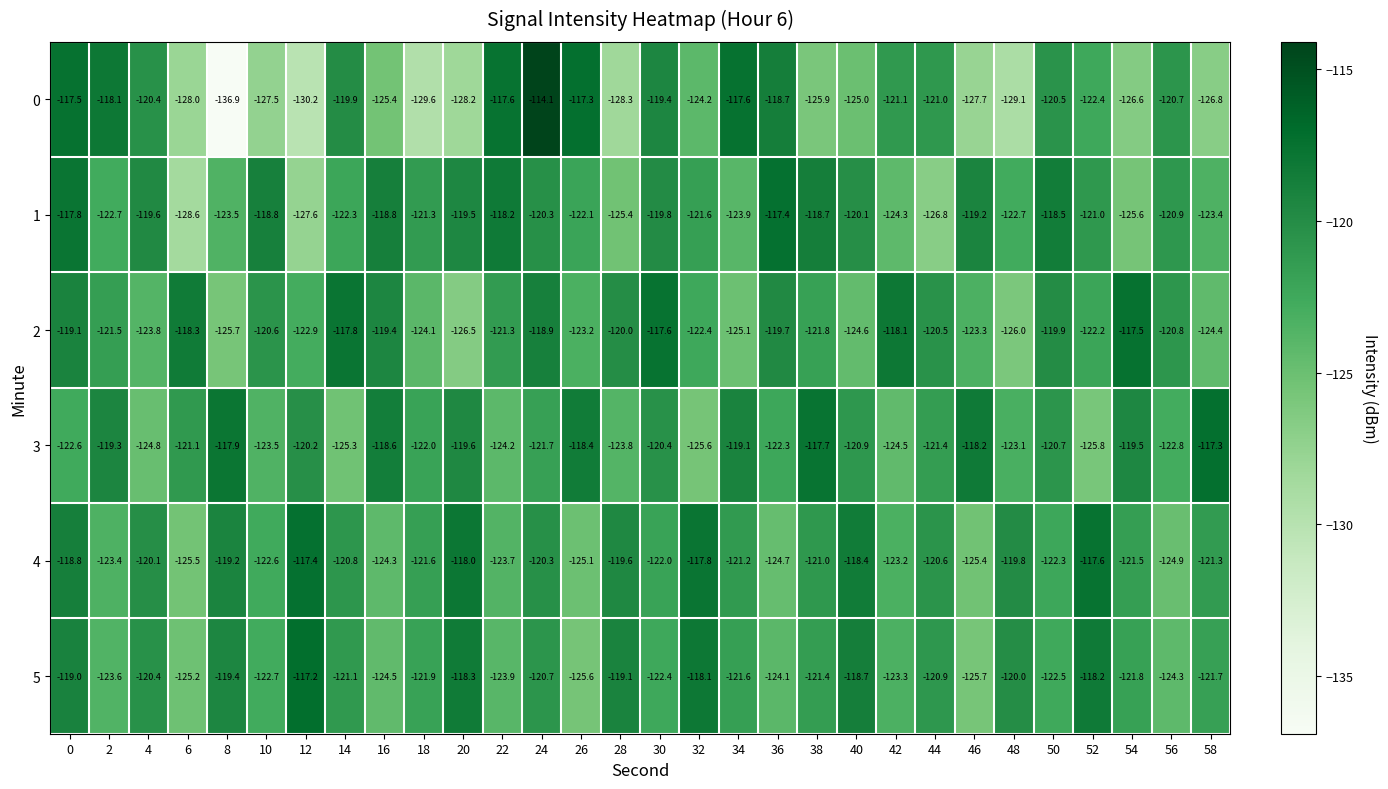

Which series has the largest range (max minus min)?

0